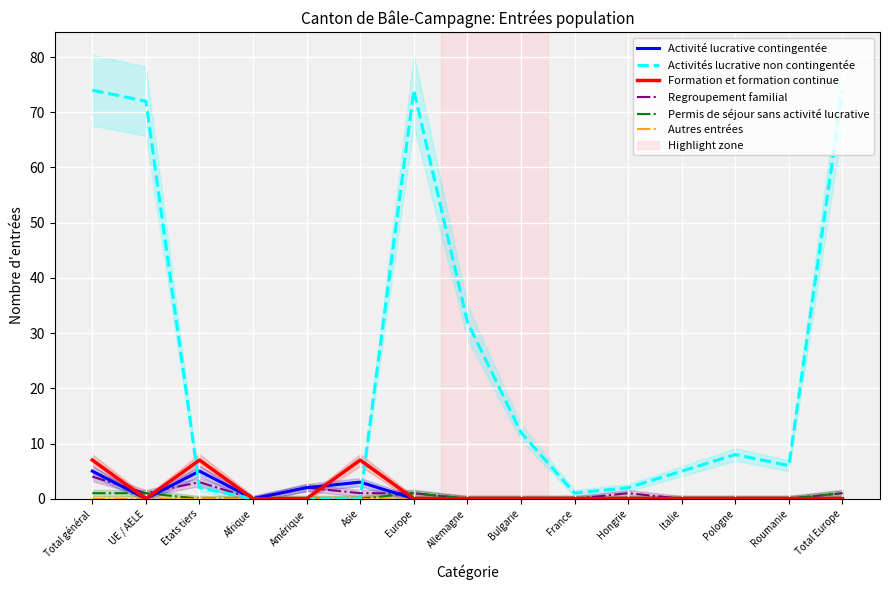

What is the difference between the second highest and minimum values in the Permis de séjour sans activité lucrative series?

1